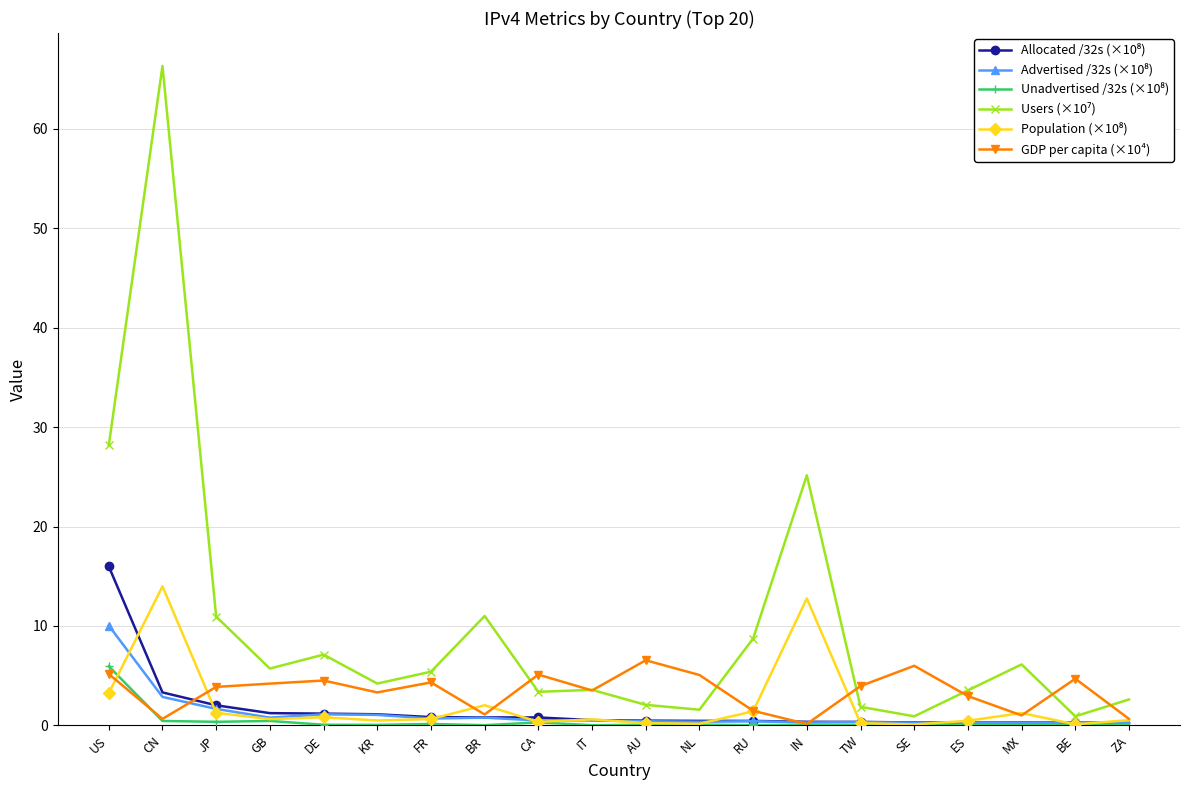

How many distinct data groups are displayed?

6